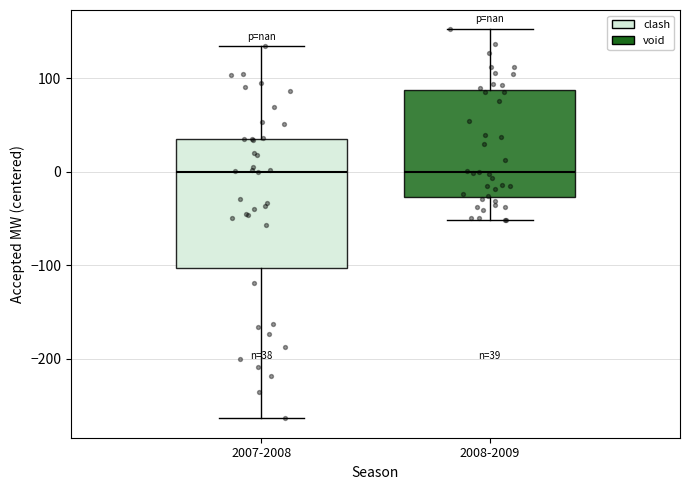

Comparing the boxes themselves (not the whiskers), which one is the tallest?

2007-2008